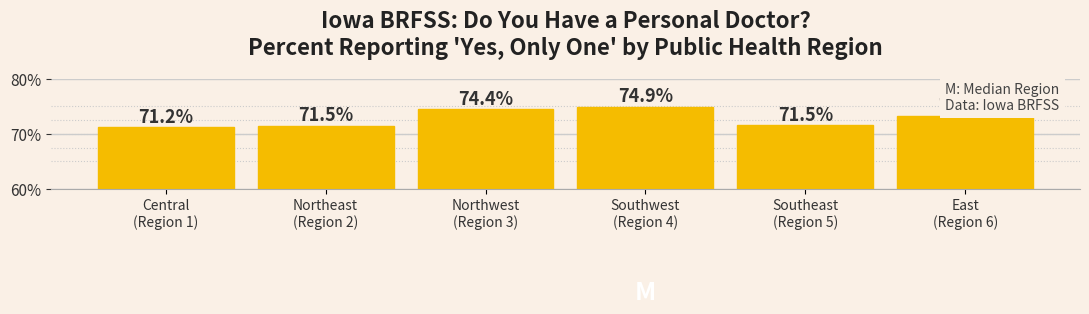

Reading right to left, extract all data points from this chart.

73.2	71.5	74.9	74.4	71.5	71.2